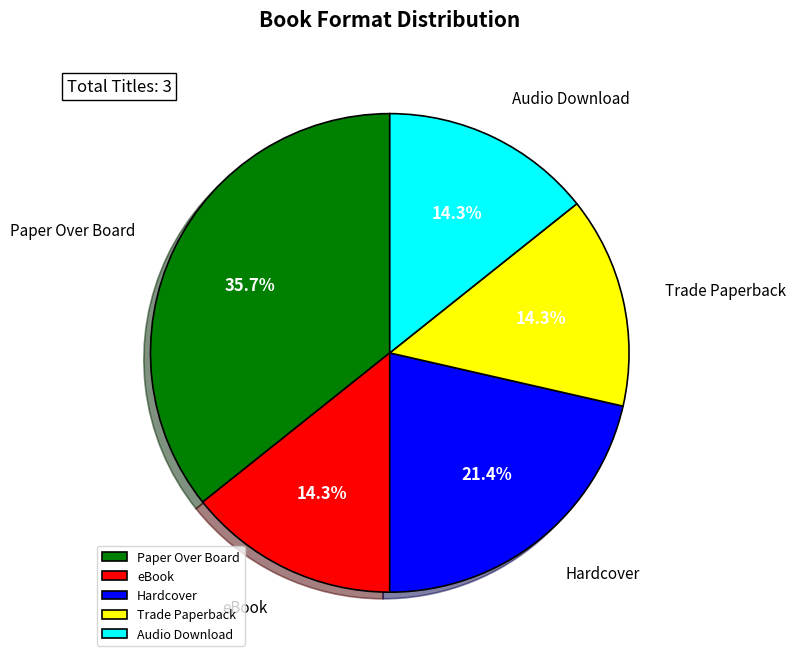

What is the largest slice in the pie chart?

Paper Over Board